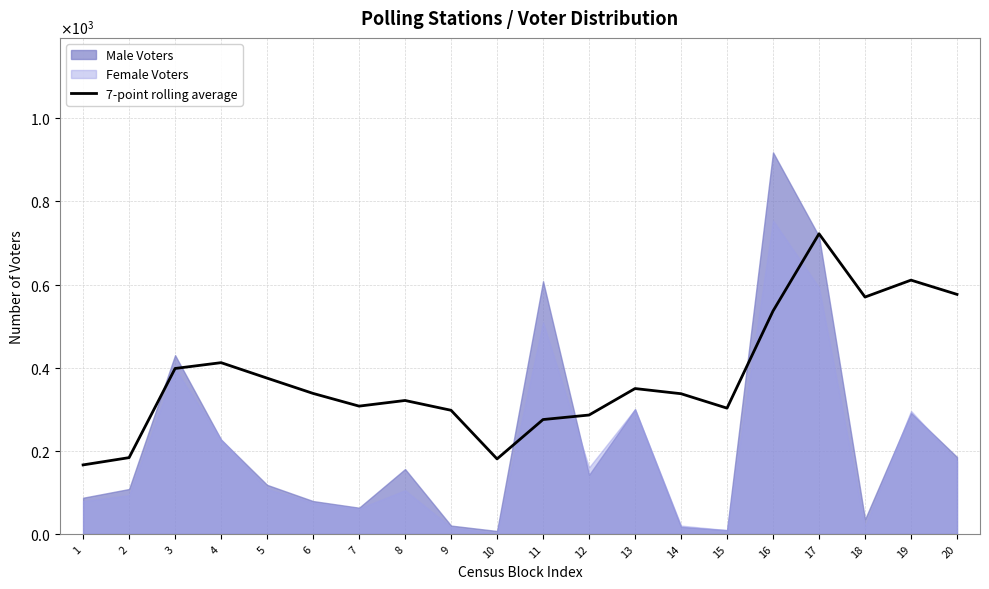

List the labels in order of value, smallest first.

1, 10, 2, 11, 12, 9, 15, 7, 8, 14, 6, 13, 5, 3, 4, 16, 18, 20, 19, 17